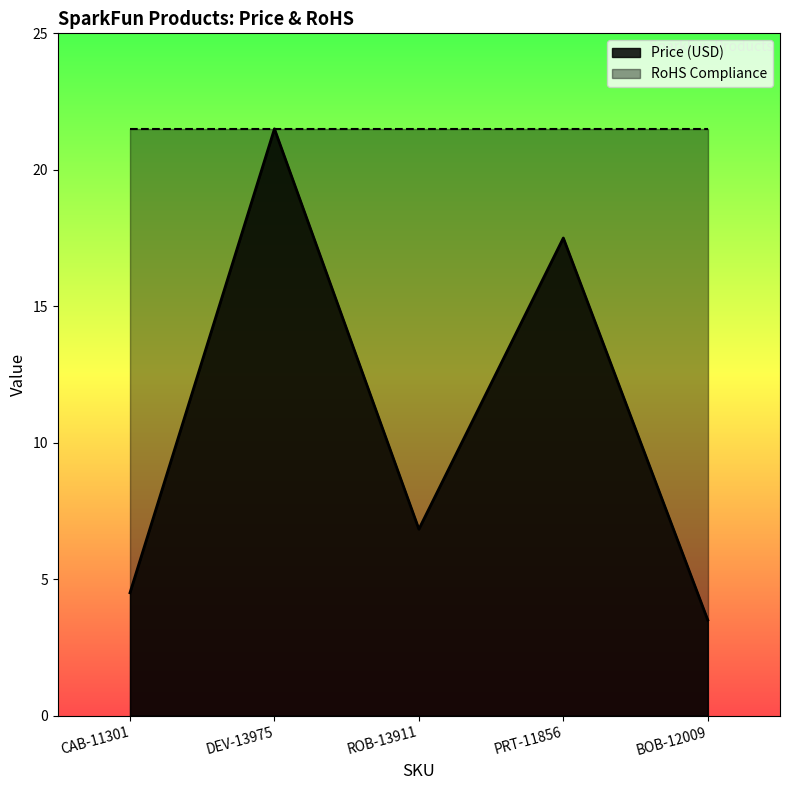

Where is the first local maximum?

DEV-13975